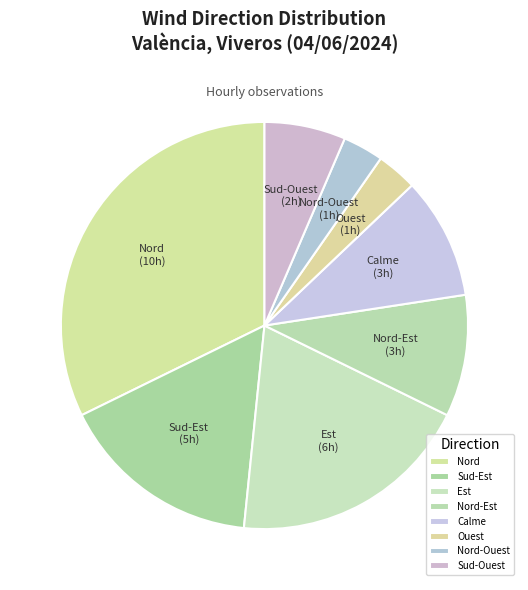

True or false: Sud-Ouest accounts for 6% of the total.

True